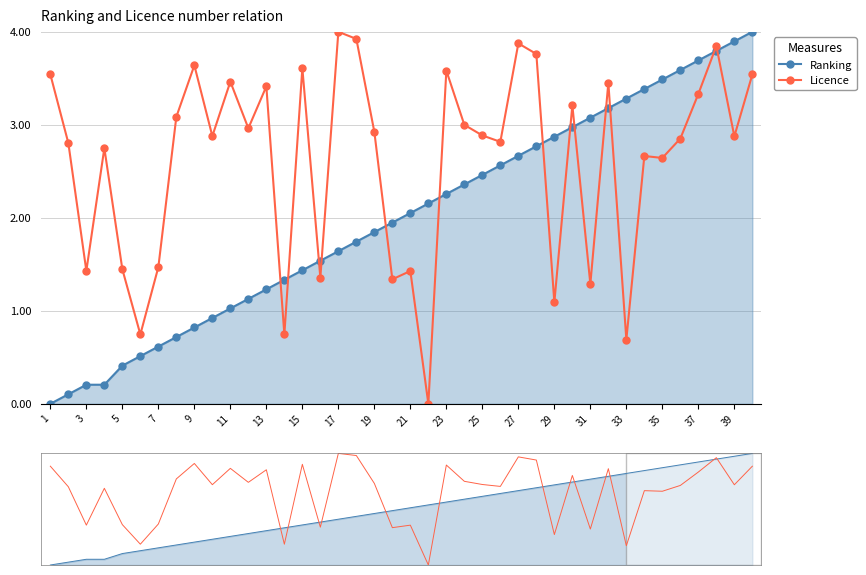

Which series has the largest range (max minus min)?

Ranking